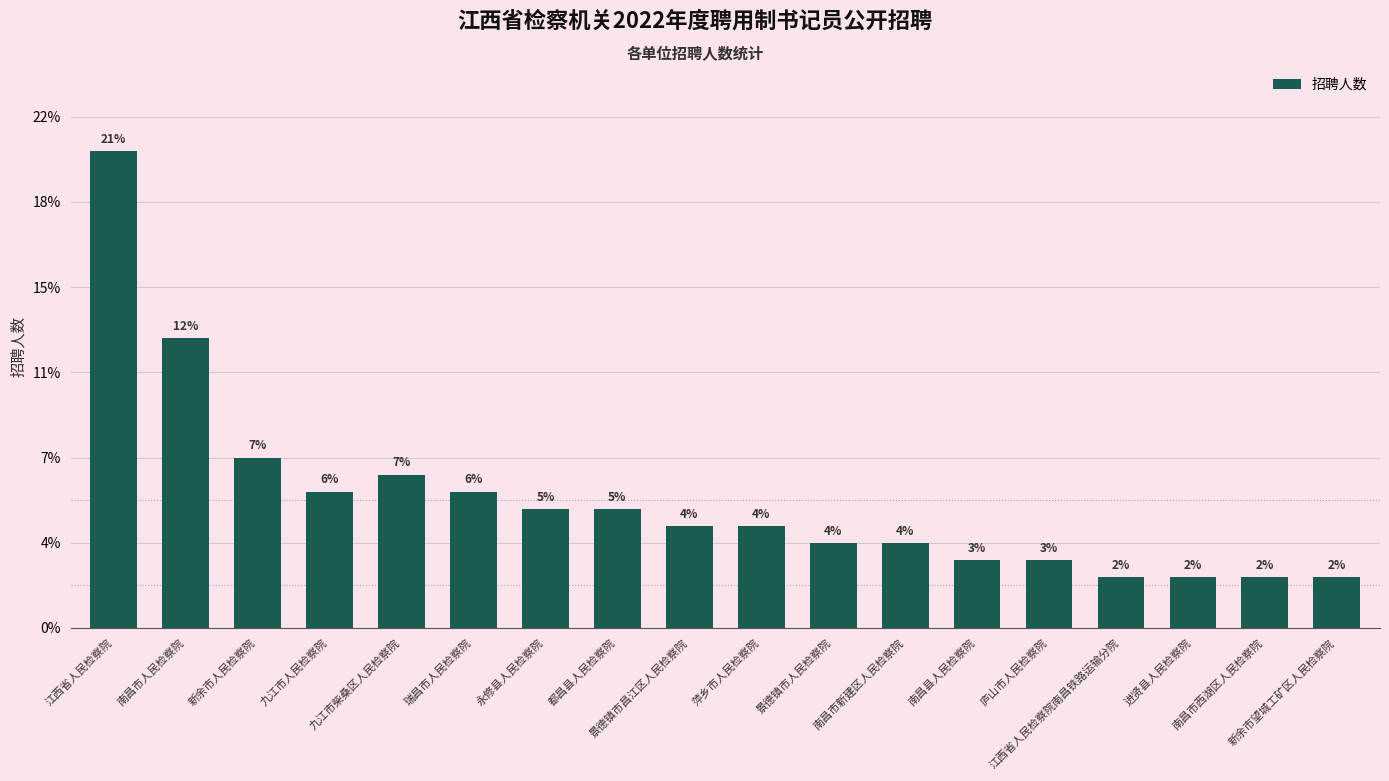

Reading left to right, transcribe all the data shown in this chart.

江西省人民检察院=28	南昌市人民检察院=17	新余市人民检察院=10	九江市人民检察院=8	九江市柴桑区人民检察院=9	瑞昌市人民检察院=8	永修县人民检察院=7	都昌县人民检察院=7	景德镇市昌江区人民检察院=6	萍乡市人民检察院=6	景德镇市人民检察院=5	南昌市新建区人民检察院=5	南昌县人民检察院=4	庐山市人民检察院=4	江西省人民检察院南昌铁路运输分院=3	进贤县人民检察院=3	南昌市西湖区人民检察院=3	新余市望城工矿区人民检察院=3